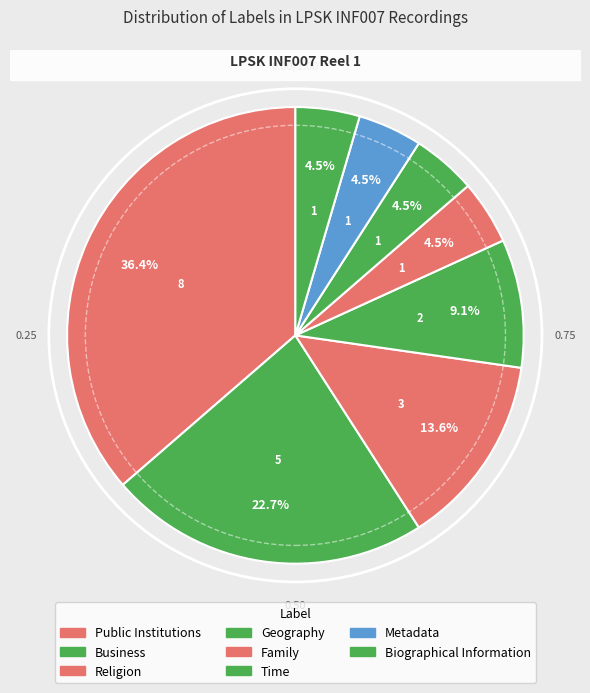

True or false: Metadata accounts for 5% of the total.

True